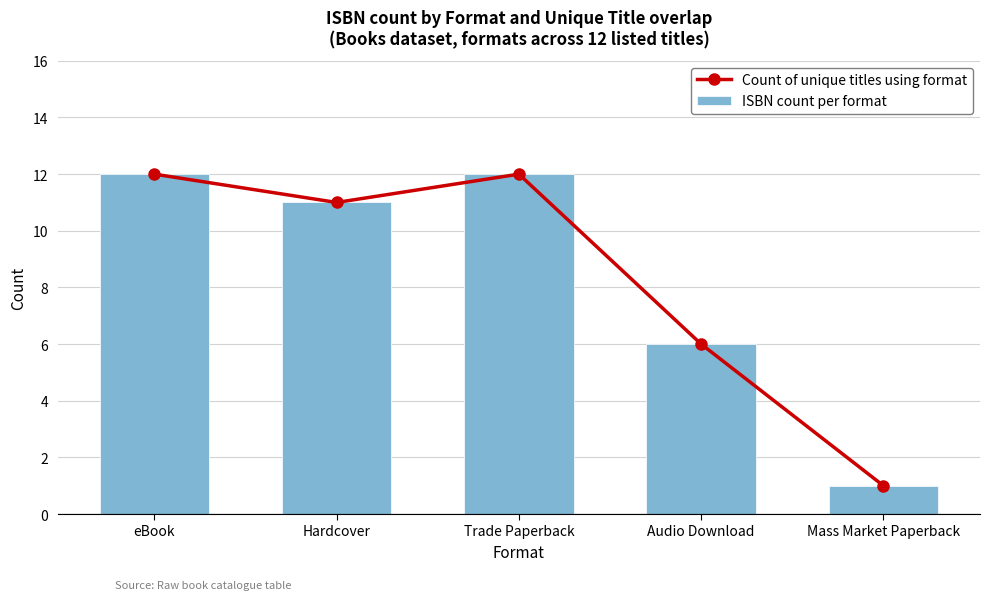

What is the label of the 3rd bar from the left?

Trade Paperback